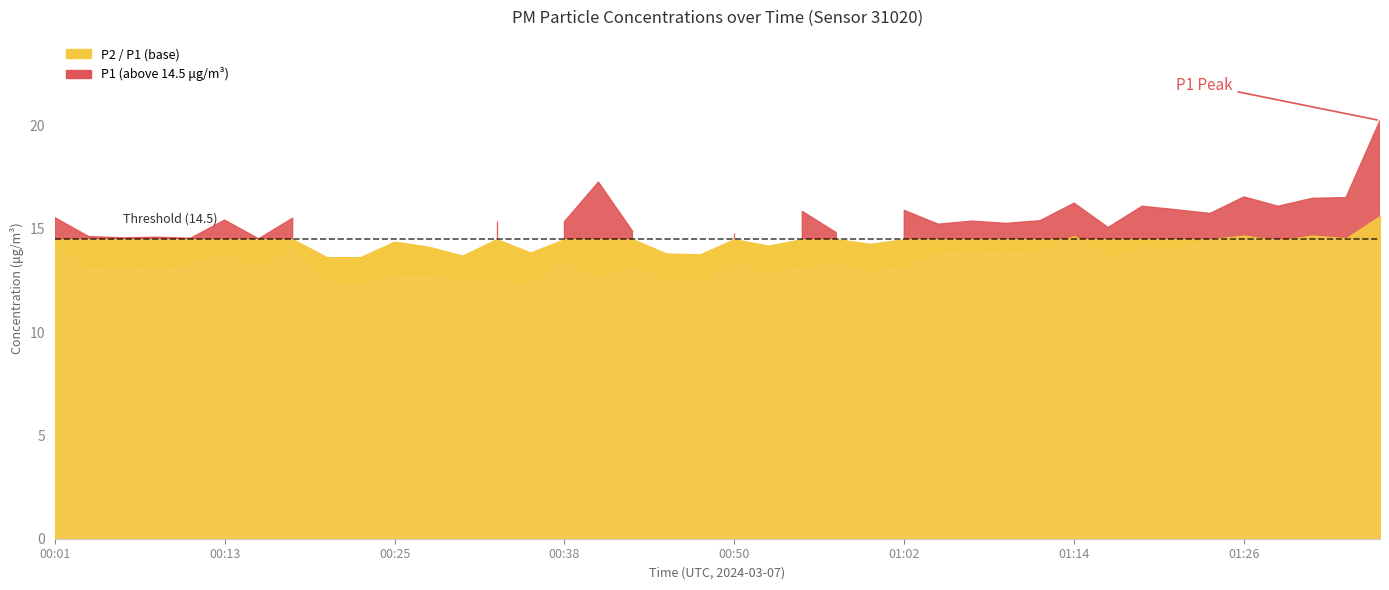

What is the difference between the maximum and minimum values in the P2 series?

3.2